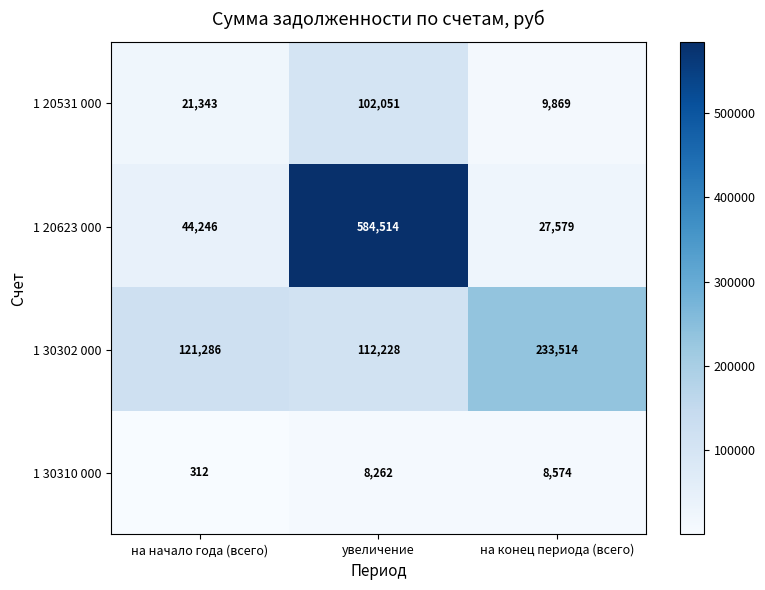

List the series in order of their overall mean, lowest first.

1 30310 000, 1 20531 000, 1 30302 000, 1 20623 000